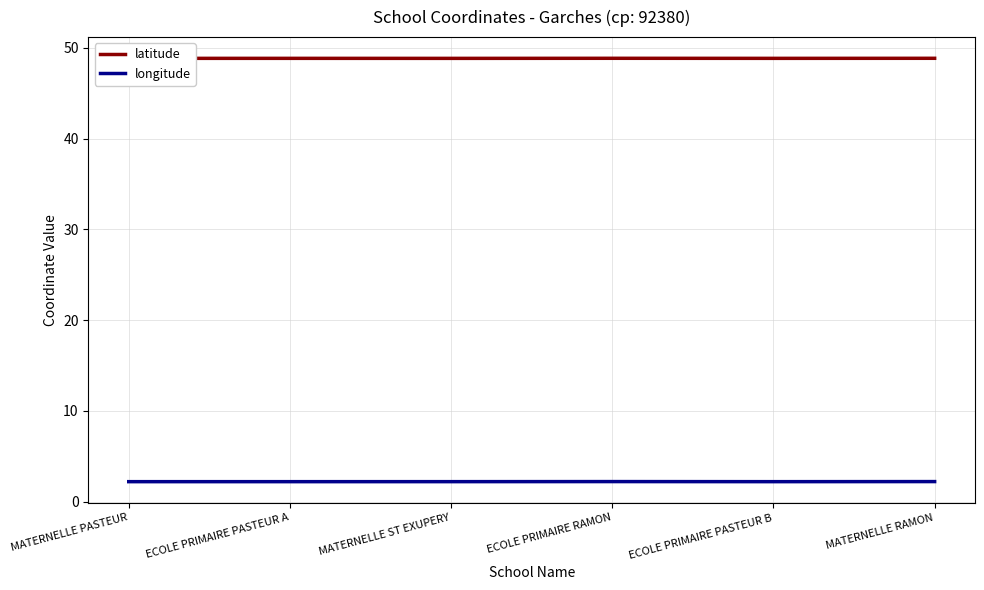

Which series has the largest total across all categories?

latitude